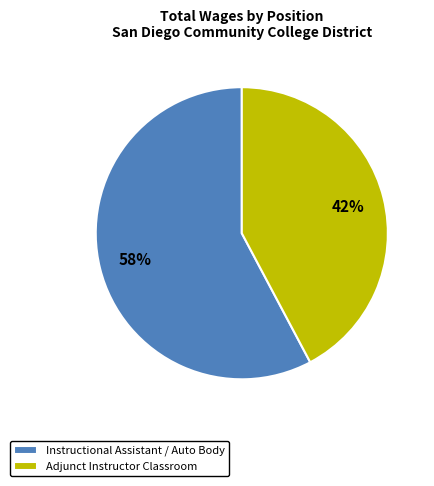

Which has a higher value, Instructional Assistant / Auto Body or Adjunct Instructor Classroom?

Instructional Assistant / Auto Body